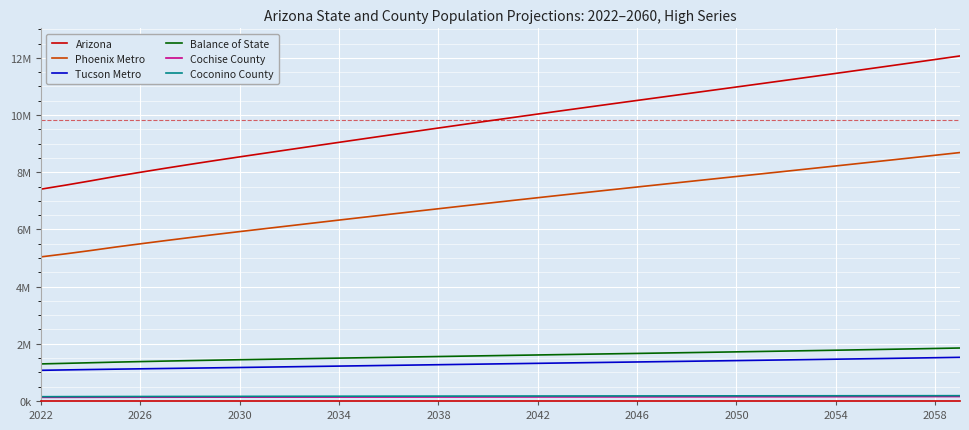

Is this an area chart (filled region under the line)?

No